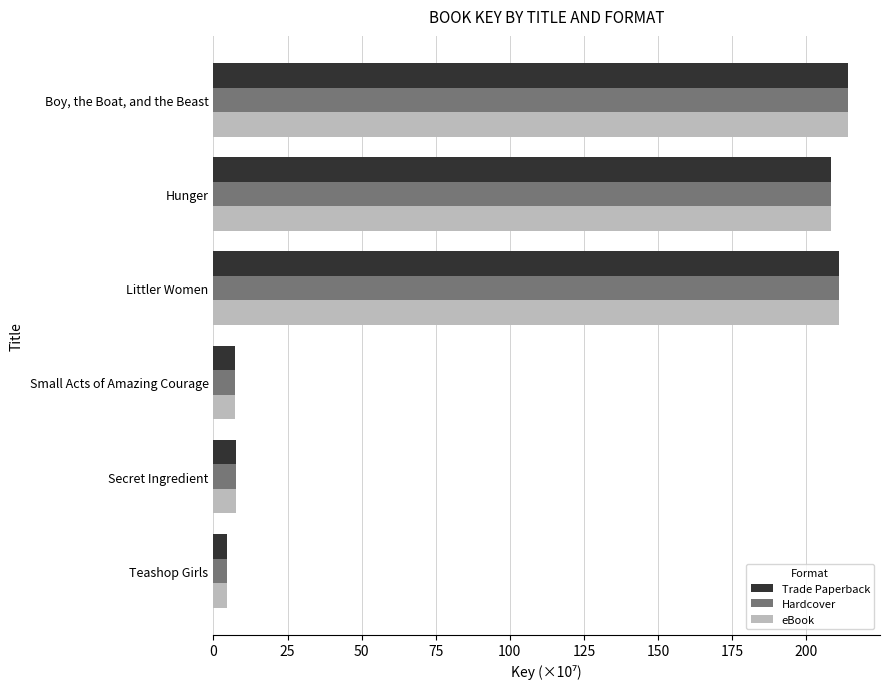

Where is eBook nearest to the value 109?

Hunger